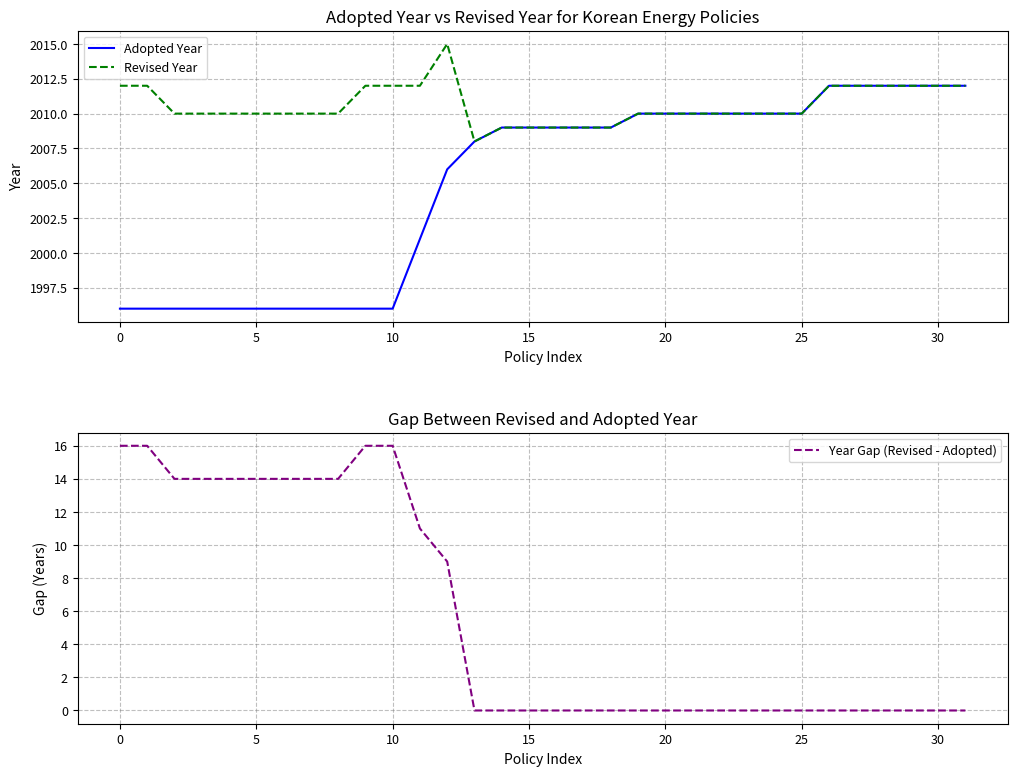

True or false: Adopted Year has a value of 1996 at 10.

True